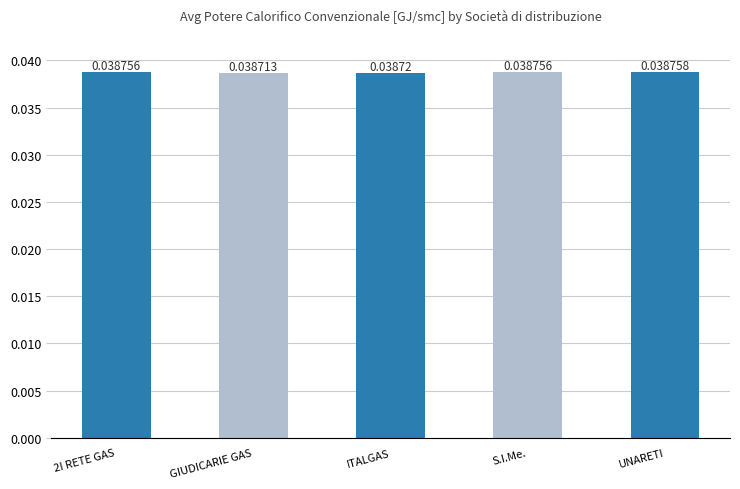

Where is the data nearest to the value 0?

GIUDICARIE GAS